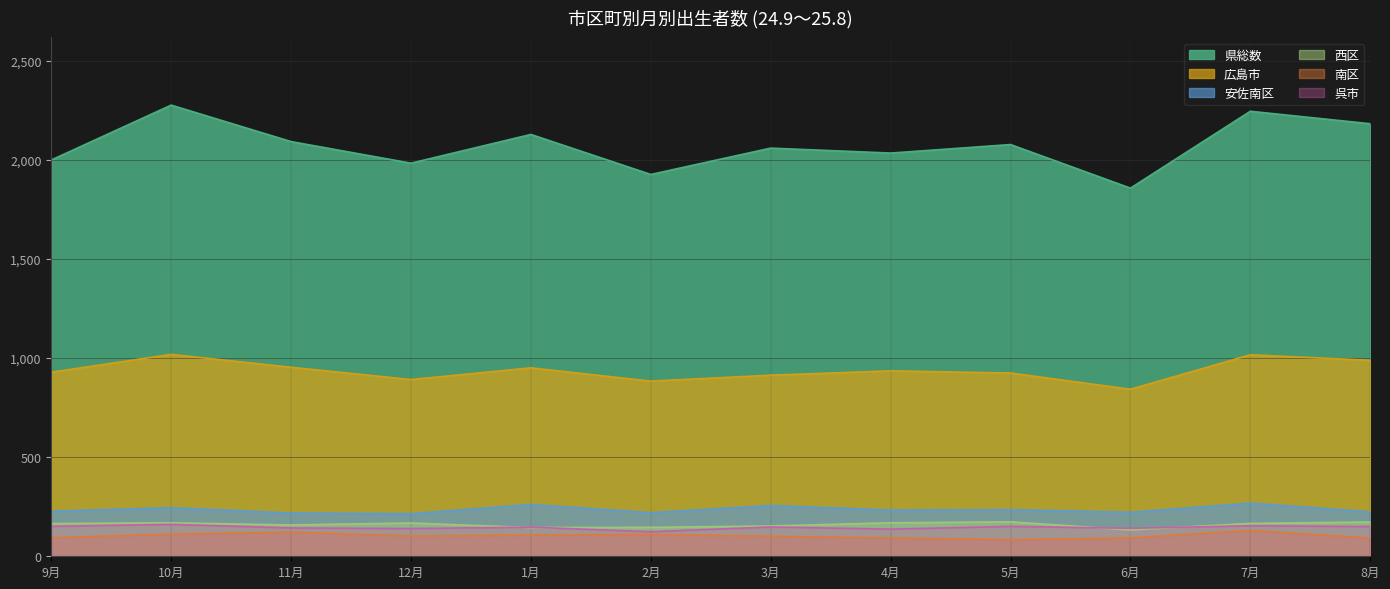

True or false: 南区 has a value of 131 at 7月.

True